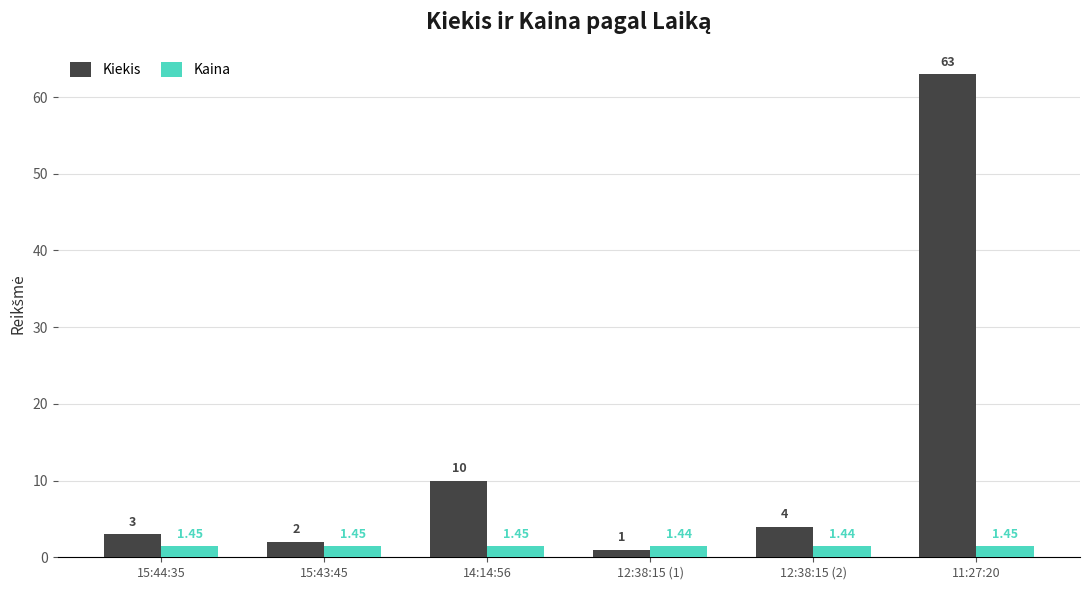

Which category has the highest value in the Kiekis series?

11:27:20